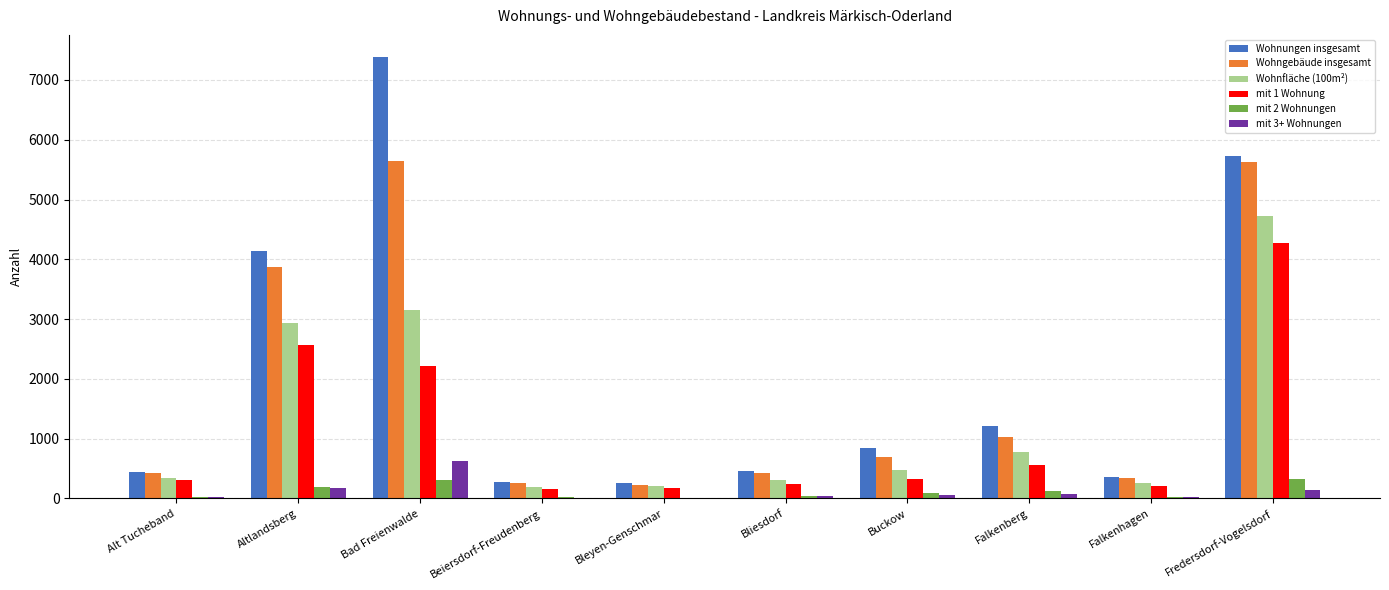

Which label corresponds to the largest value in the chart?

Bad Freienwalde